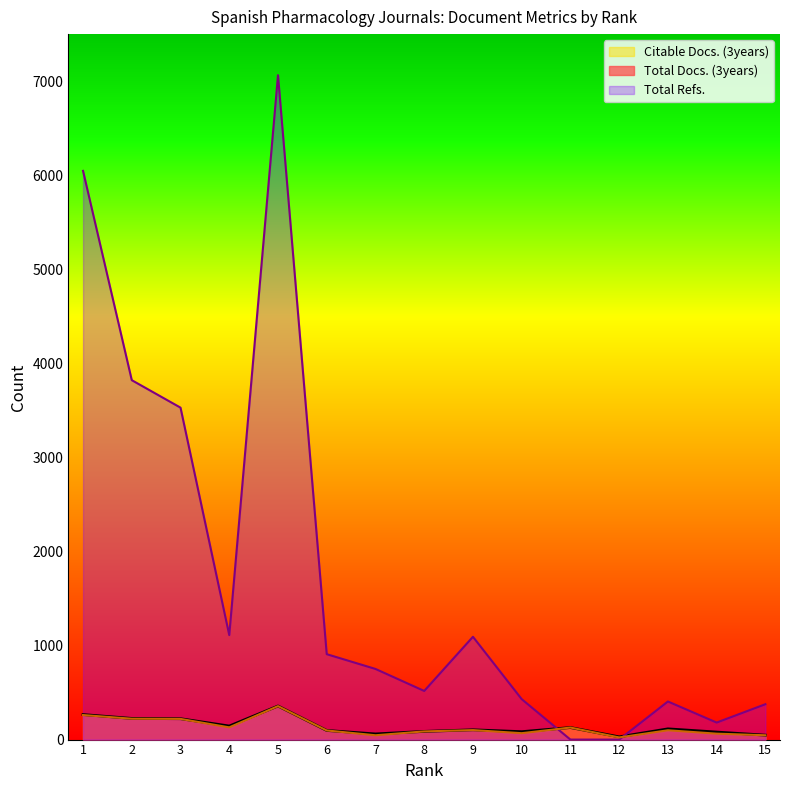

In Citable Docs. (3years), how many points are lower than both neighbors (excluding endpoints)?

4